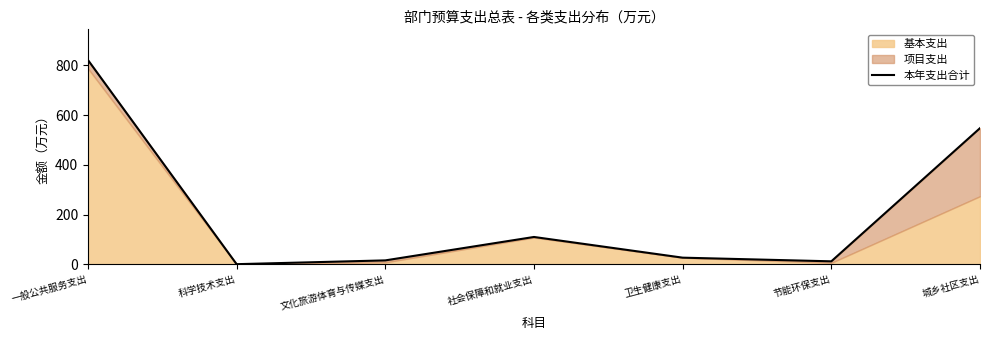

True or false: the data shows 201.3 at 城乡社区支出.

False